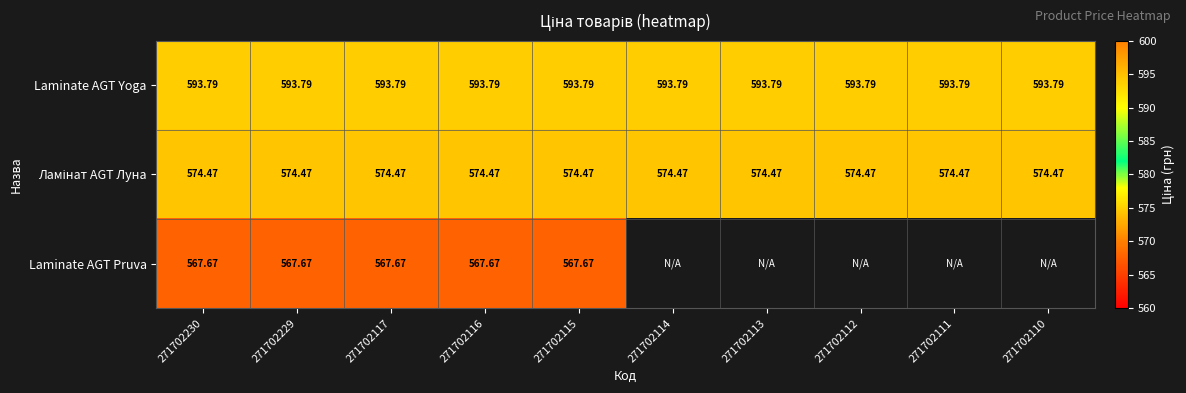

List the labels in order of Laminate AGT Yoga value, largest first.

271702230, 271702229, 271702117, 271702116, 271702115, 271702114, 271702113, 271702112, 271702111, 271702110